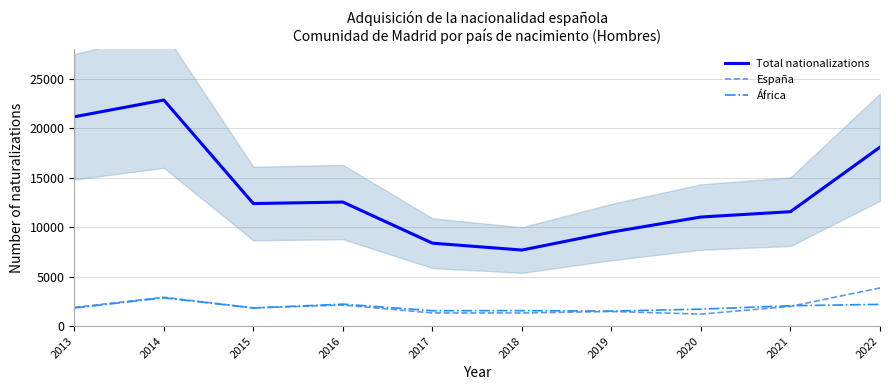

Which has a higher value, 2019 or 2020?

2020